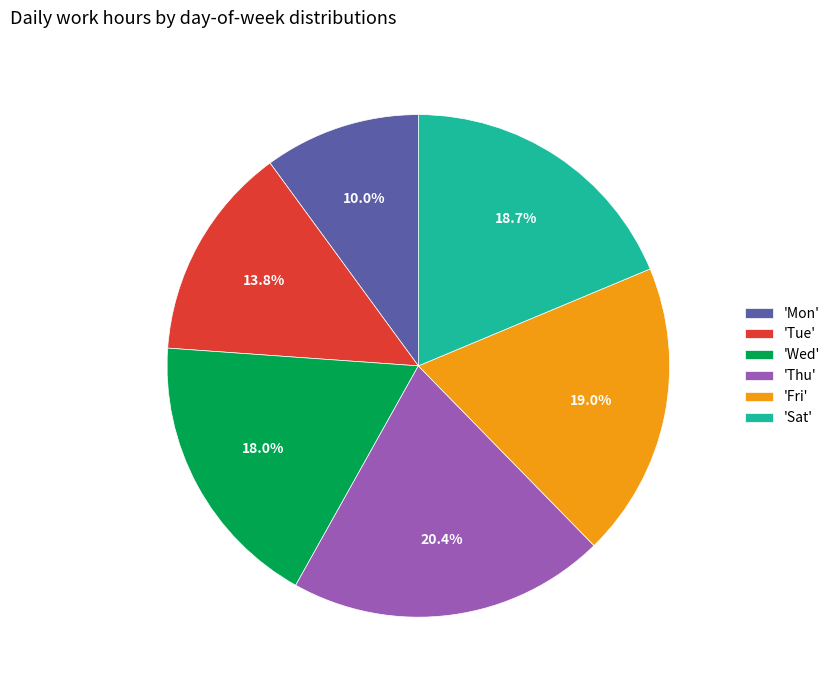

Which has a higher value, 'Wed' or 'Mon'?

'Wed'